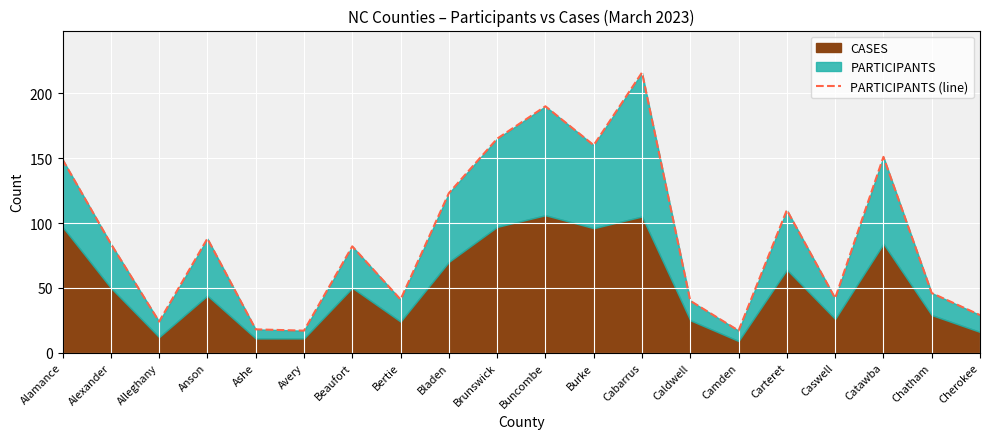

What is the smallest value displayed?

17